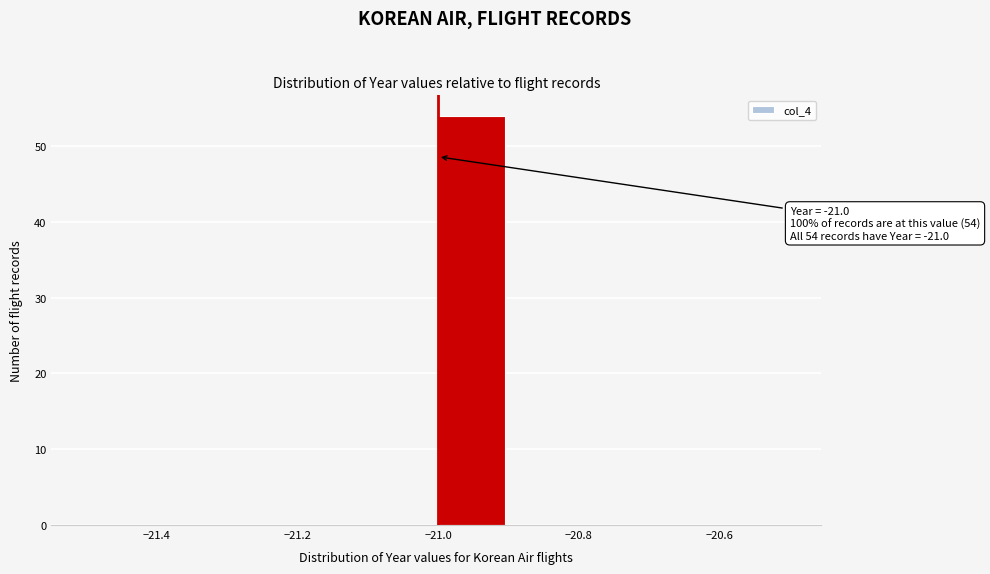

Which range on the x-axis has the tallest bar?

-21.0 to -20.9